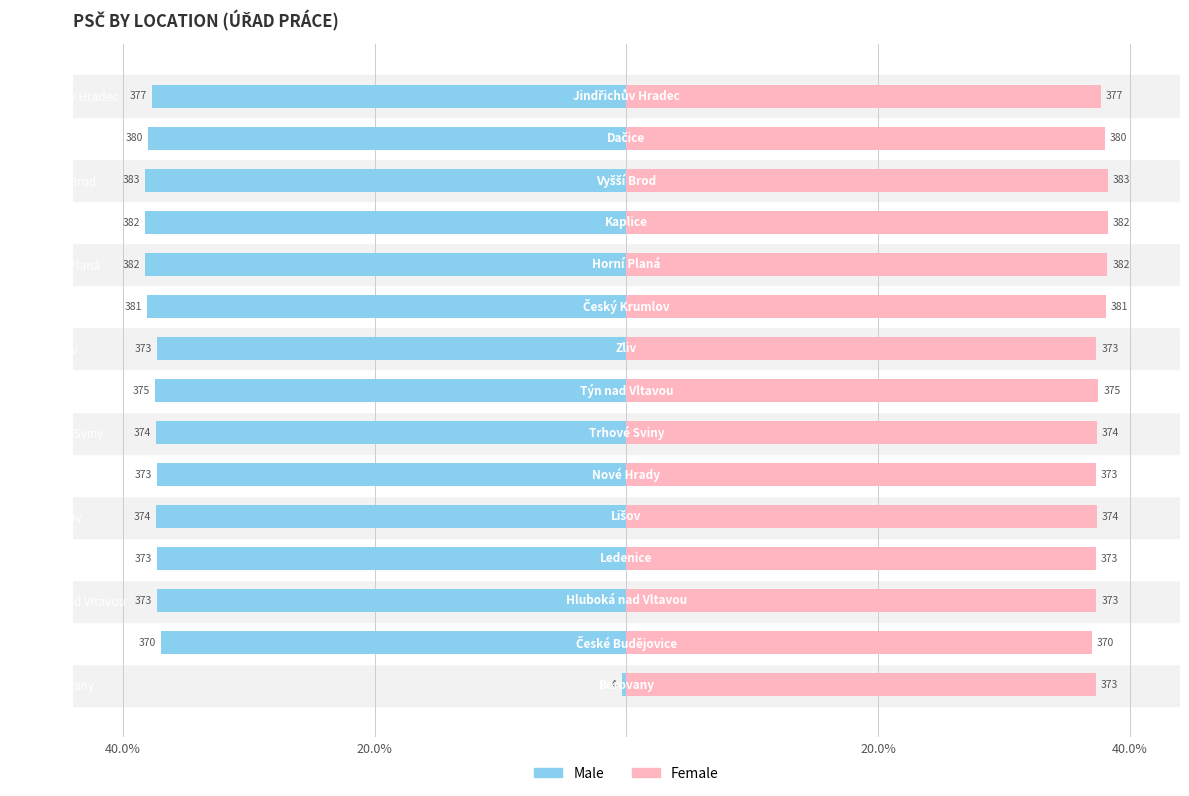

How many data points in Male are above -37401?

7